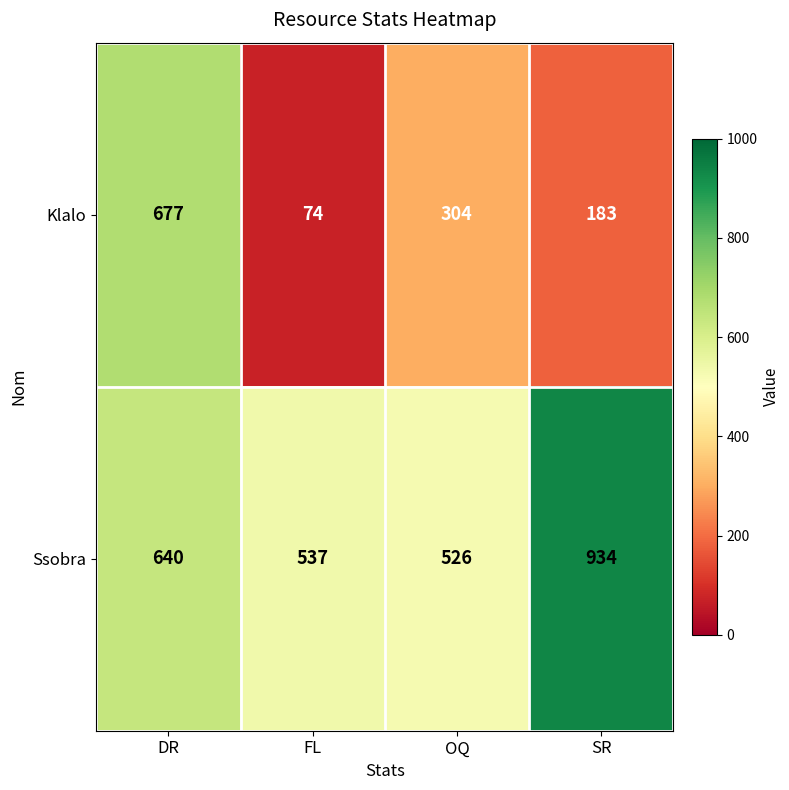

Between DR and OQ, which series saw the biggest shift?

Klalo